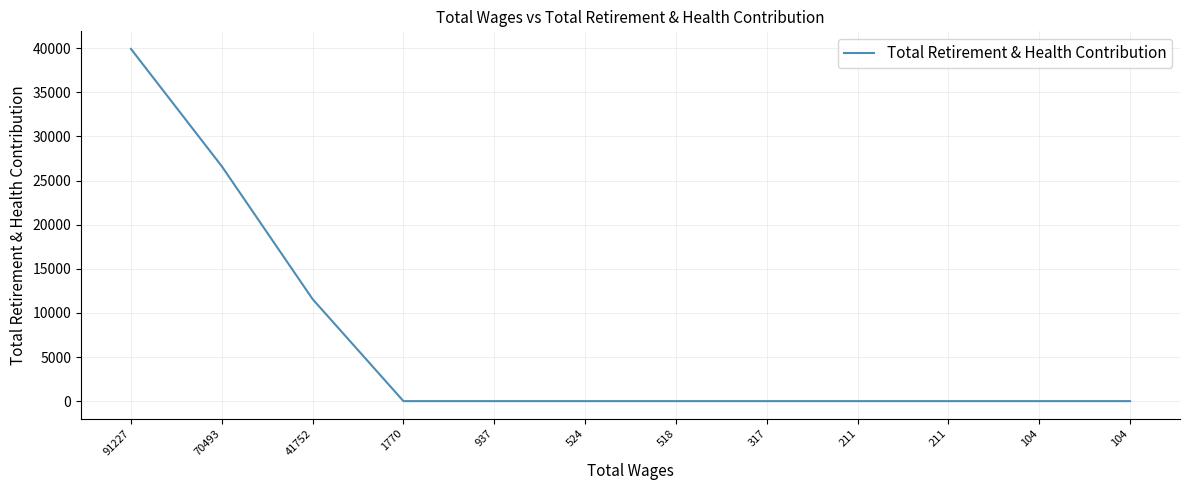

Does the chart display data point markers on the line(s)?

No